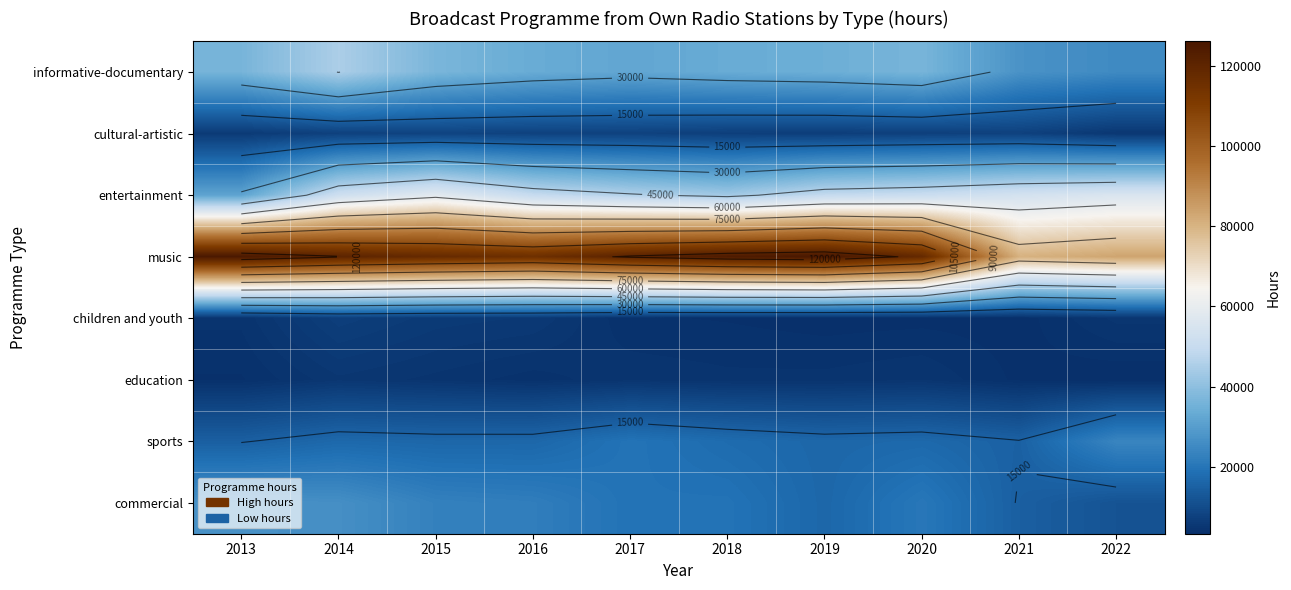

Is the value of cultural-artistic at 2017 greater than the value of music at 2017?

No